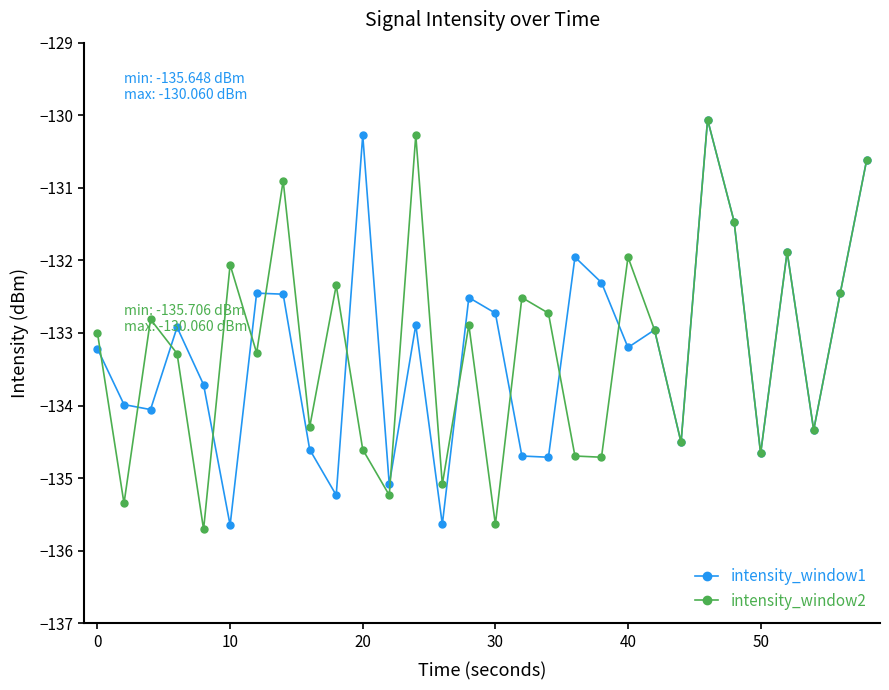

What is the minimum value shown in the chart?

-135.7